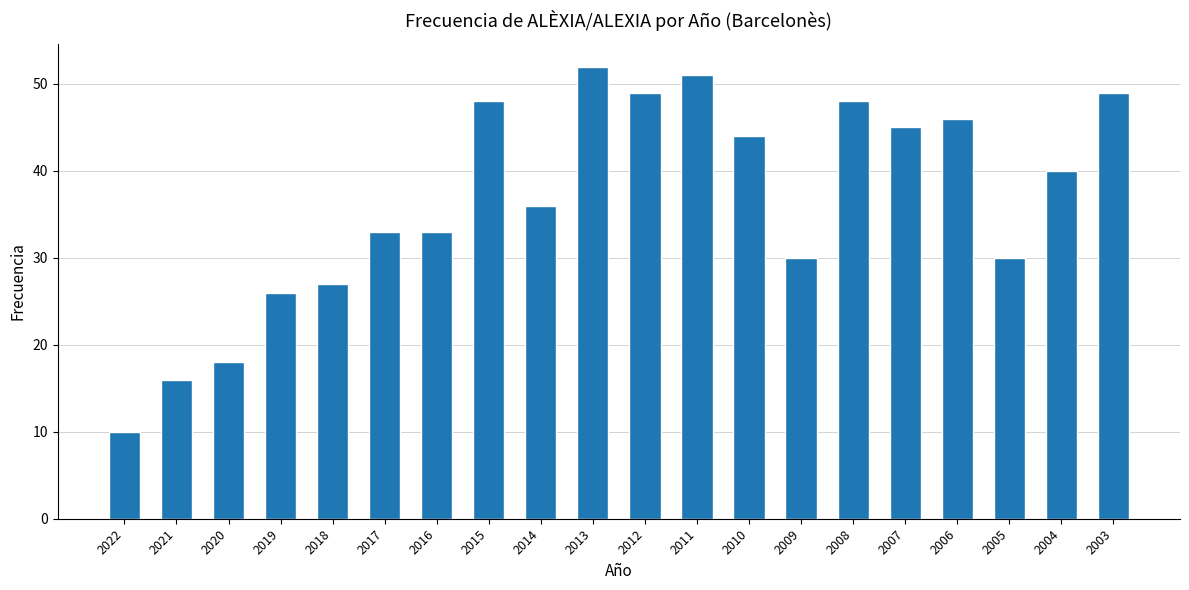

What is the change in value from 2022 to 2011?

+41